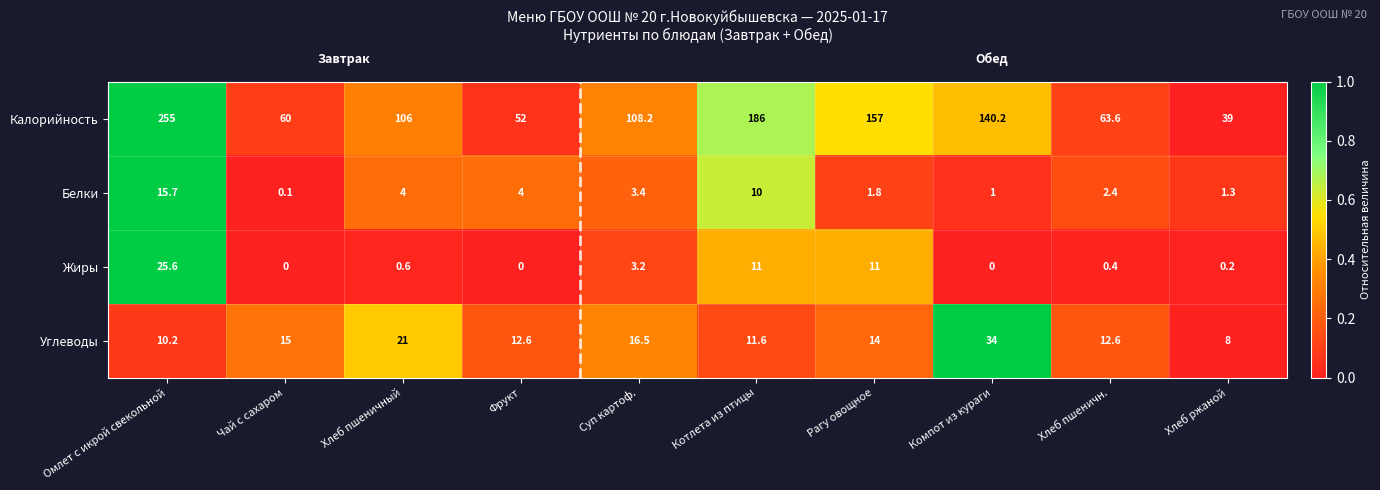

Which label corresponds to the largest value in the chart?

Омлет с икрой свекольной